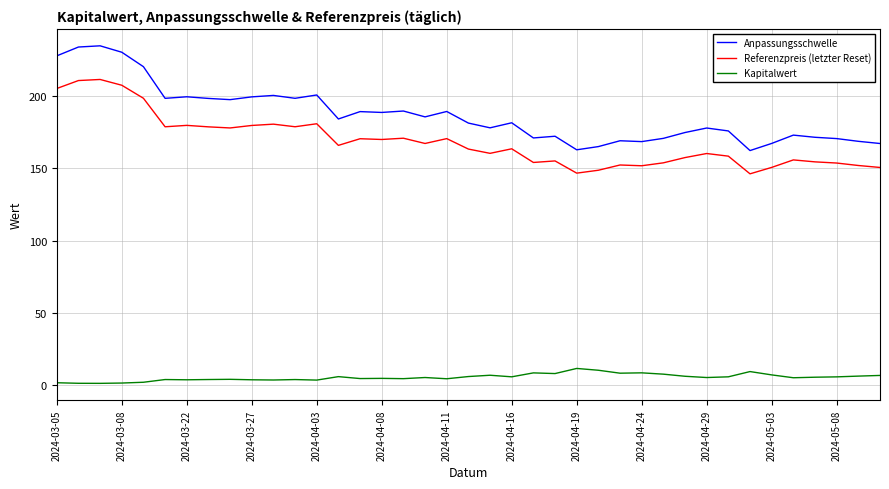

What is the difference between the maximum and minimum values in the Referenzpreis (letzter Reset) series?

65.2